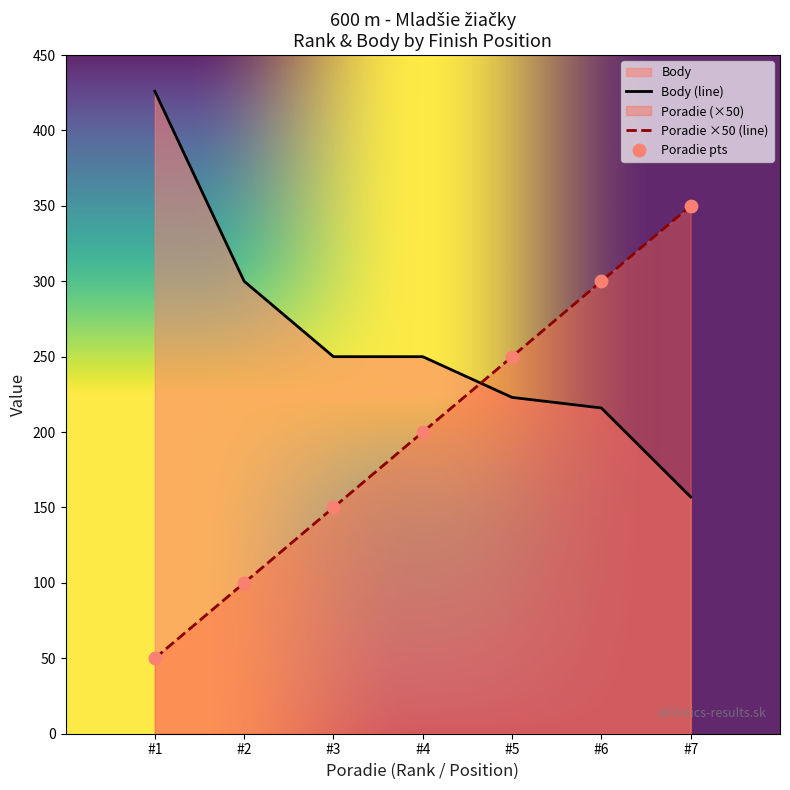

What is the total value across all series at #4?

450